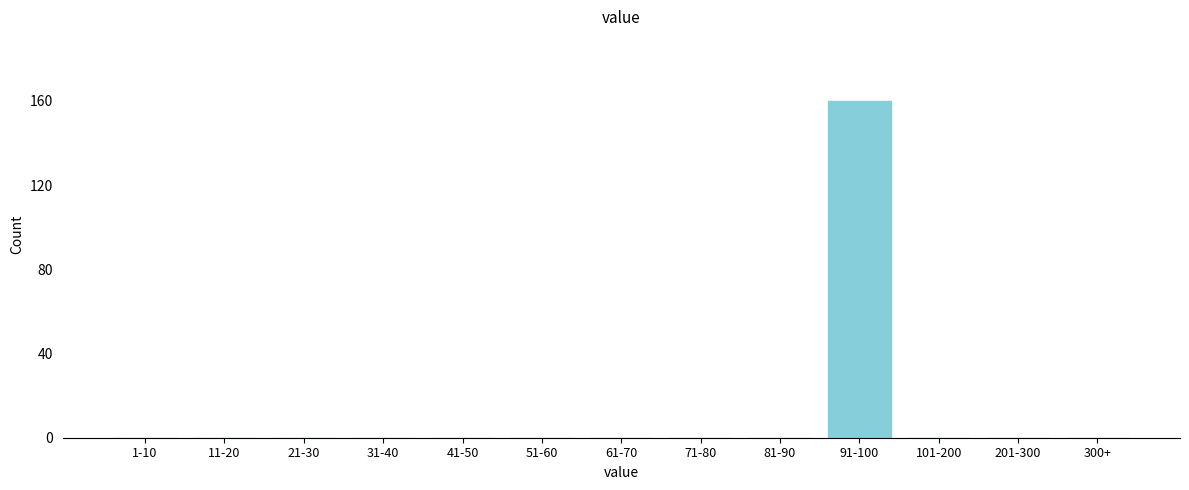

Reading left to right, extract all data points from this chart.

1-10=0	11-20=0	21-30=0	31-40=0	41-50=0	51-60=0	61-70=0	71-80=0	81-90=0	91-100=160	101-200=0	201-300=0	300+=0